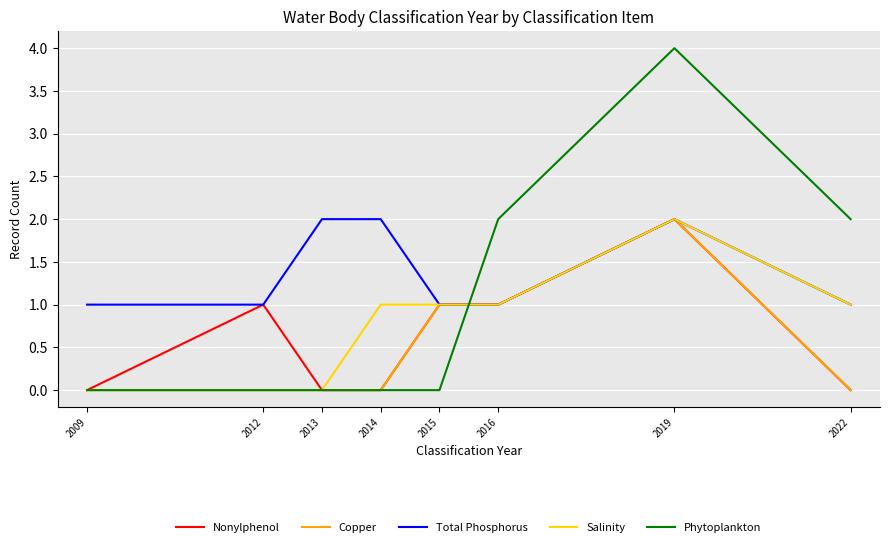

At which category is the sum across all series the highest?

2019